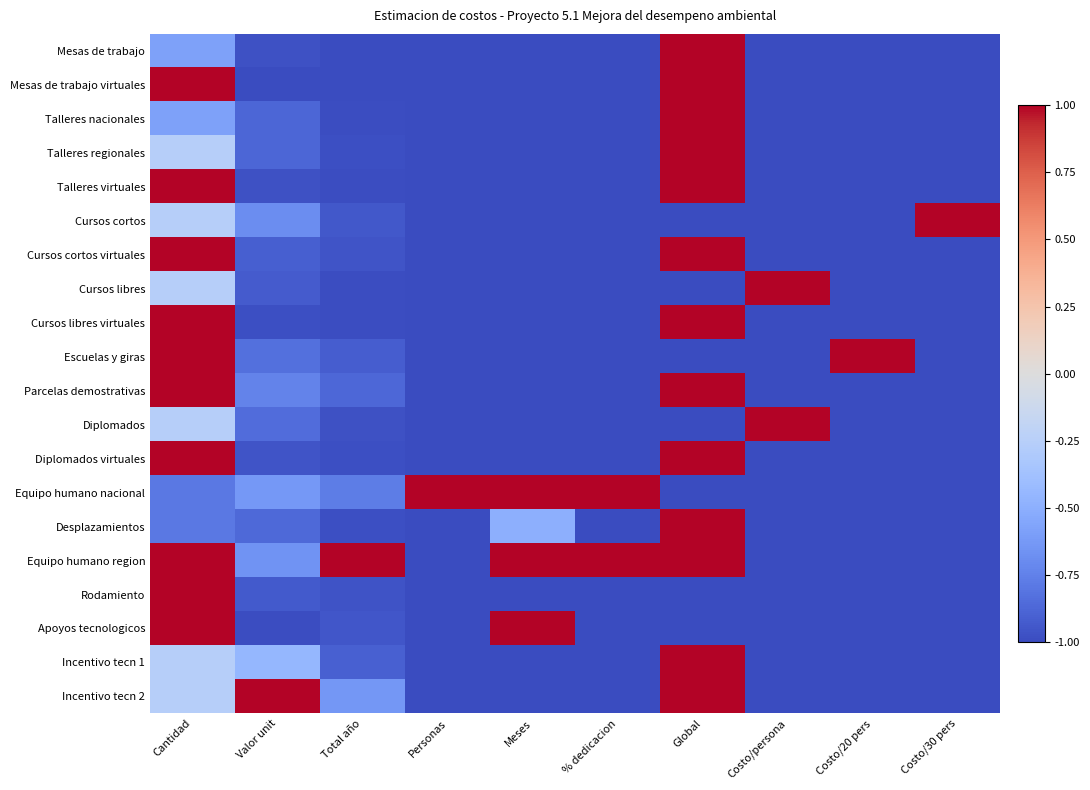

Rank the series at Global from highest to lowest value.

Mesas de trabajo, Mesas de trabajo virtuales, Talleres nacionales, Talleres regionales, Talleres virtuales, Cursos cortos virtuales, Cursos libres virtuales, Parcelas demostrativas, Diplomados virtuales, Desplazamientos, Equipo humano region, Incentivo tecn 1, Incentivo tecn 2, Cursos cortos, Cursos libres, Escuelas y giras, Diplomados, Equipo humano nacional, Rodamiento, Apoyos tecnologicos